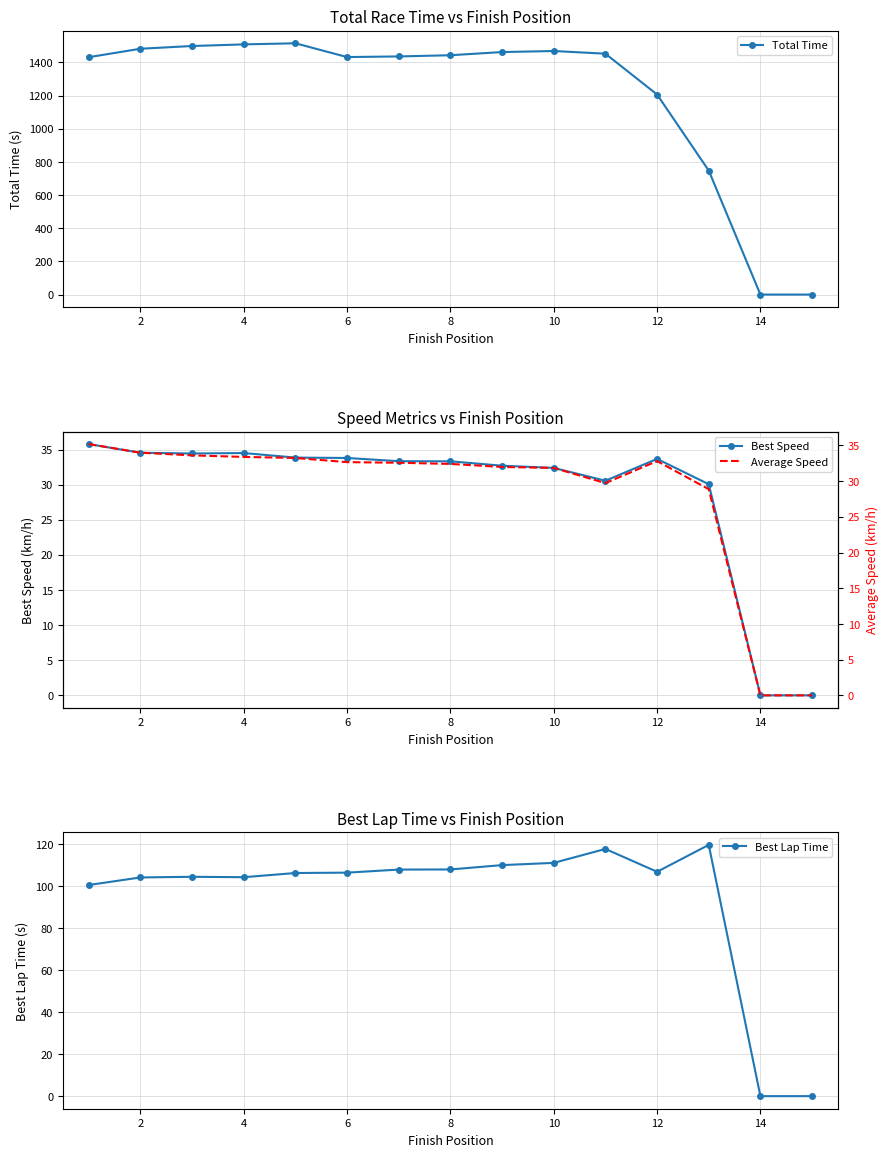

True or false: Best Speed has a value of -11.4 at 14.

False